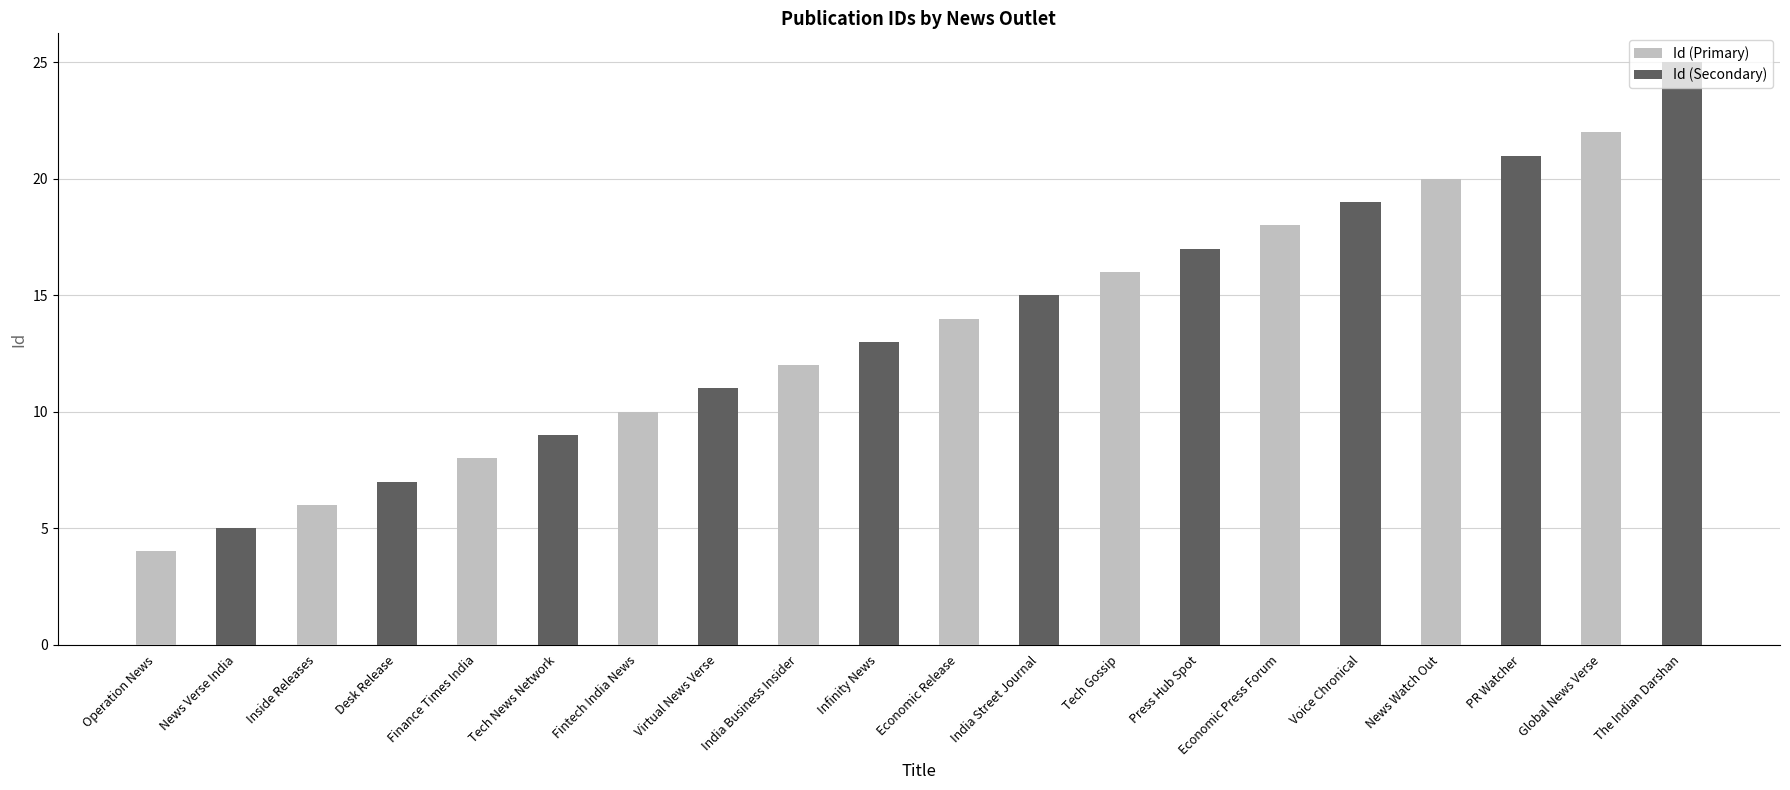

Reading left to right, transcribe all the data shown in this chart.

Operation News=4	News Verse India=5	Inside Releases=6	Desk Release=7	Finance Times India=8	Tech News Network=9	Fintech India News=10	Virtual News Verse=11	India Business Insider=12	Infinity News=13	Economic Release=14	India Street Journal=15	Tech Gossip=16	Press Hub Spot=17	Economic Press Forum=18	Voice Chronical=19	News Watch Out=20	PR Watcher=21	Global News Verse=22	The Indian Darshan=25